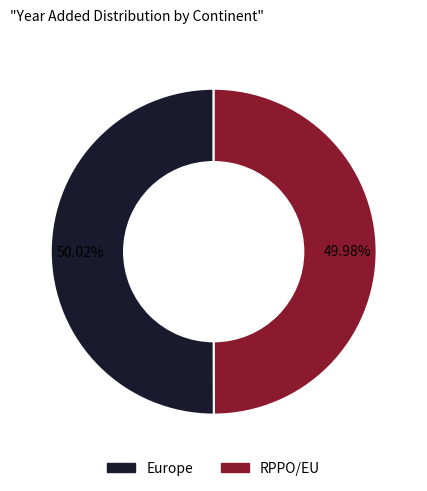

What is the ratio of the value at RPPO/EU to the value at Europe?

1.0